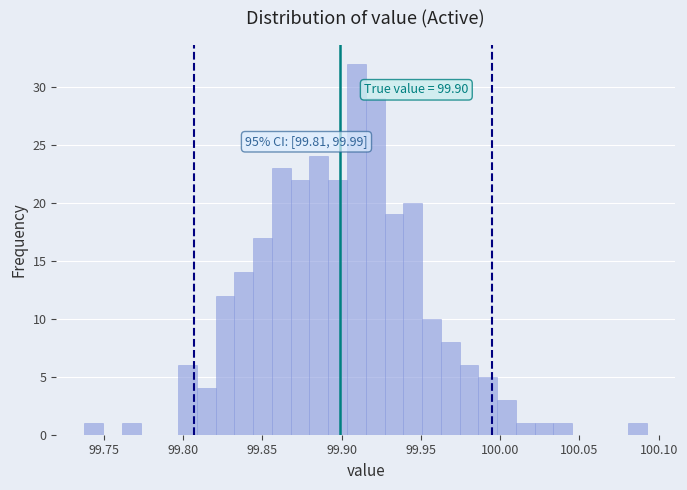

Around what value on the x-axis is the tallest bar? Give the approximate position of its centre, as read against the axis.

99.910